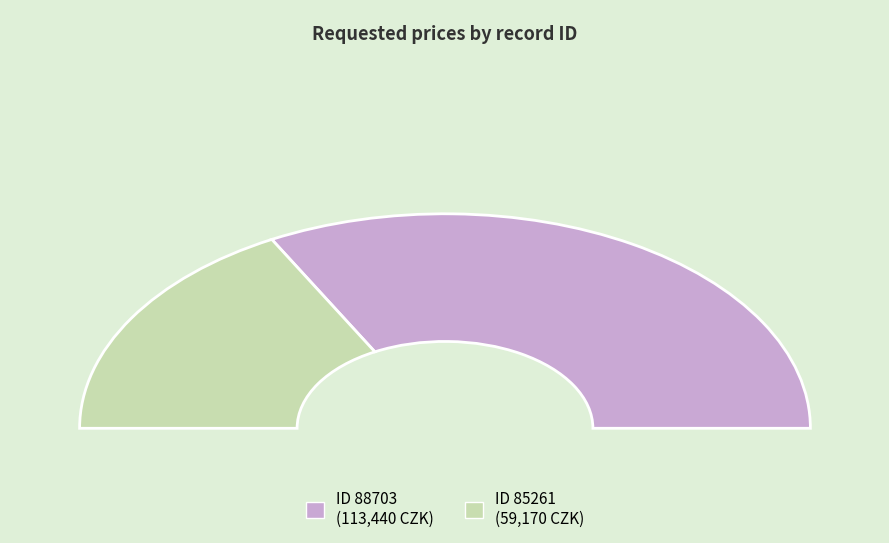

Does 85261 represent more than half of the total?

No